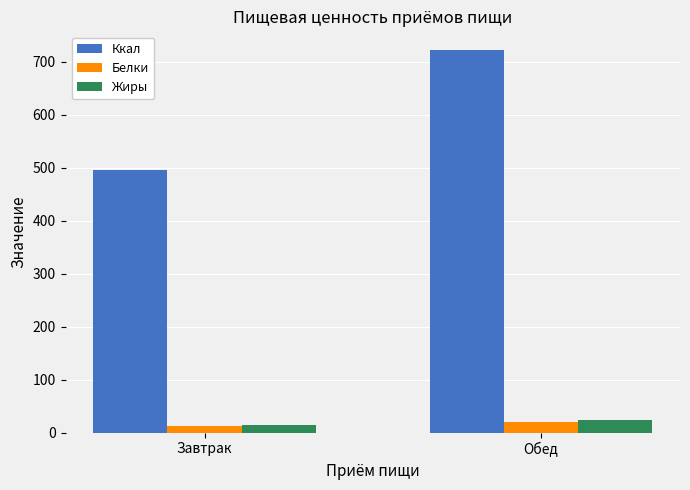

Where does the Ккал series first go above 721?

Обед